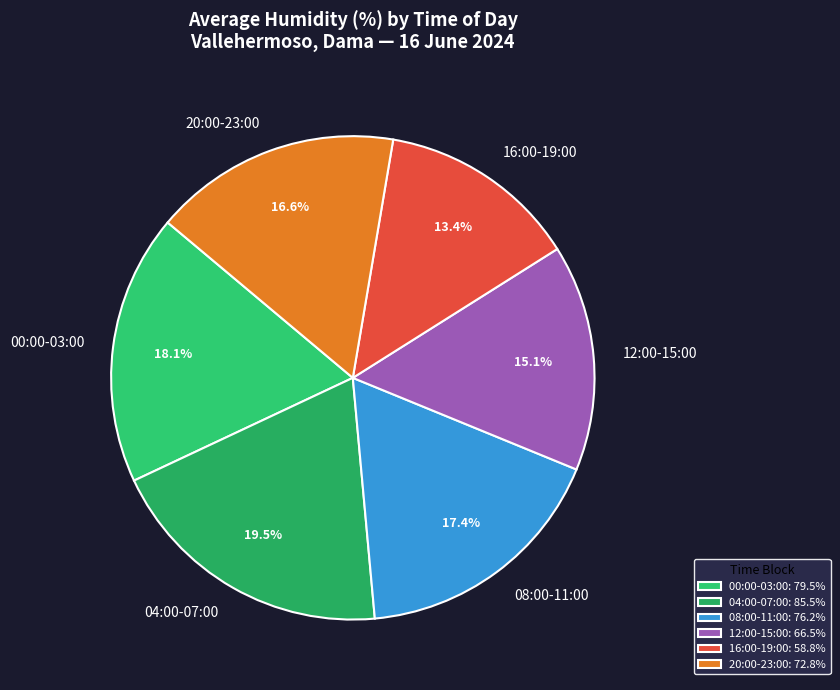

Combined, do 16:00-19:00 and 20:00-23:00 account for over 50%?

No